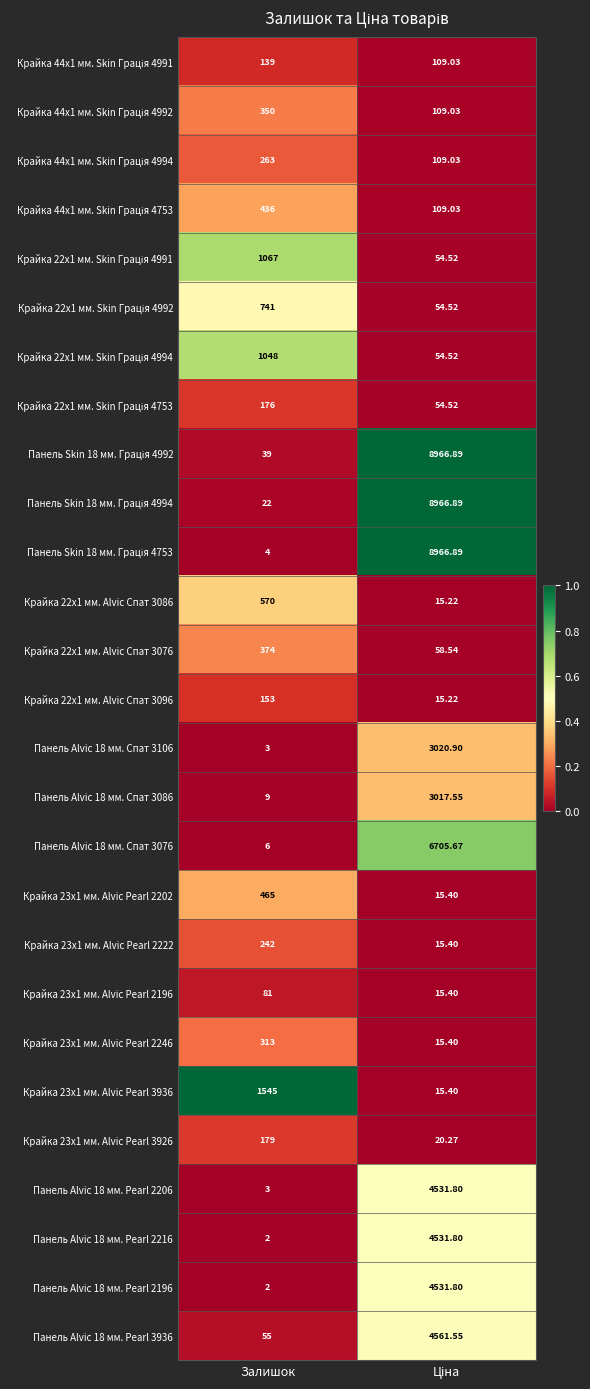

At which label does Крайка 23x1 мм. Alvic Pearl 3936 reach its peak?

Залишок